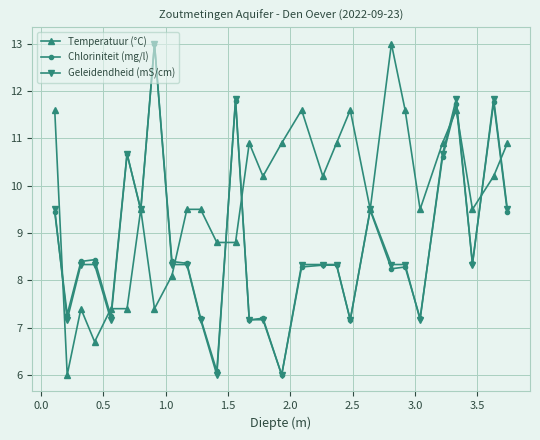

True or false: Temperatuur (°C) has more than 2 interior local peaks.

True